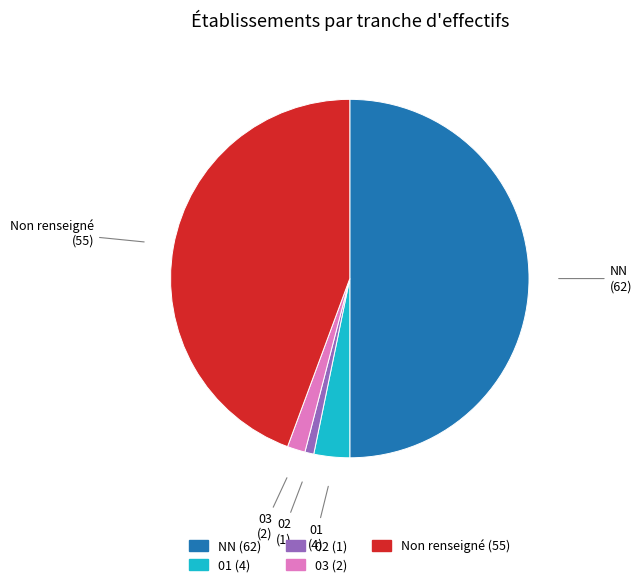

Which slice represents more than half of the pie?

NN